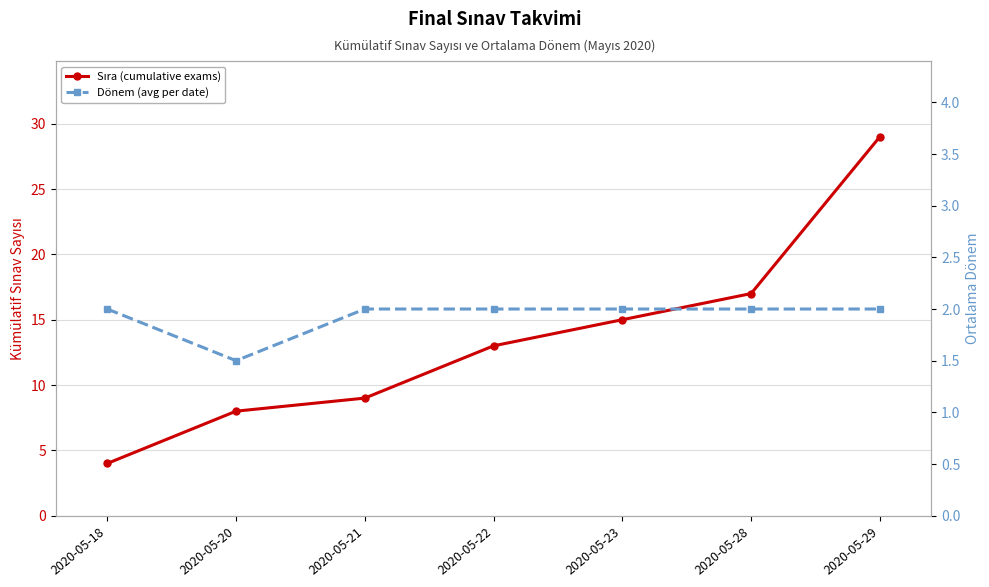

How many lines are shown in the chart?

2